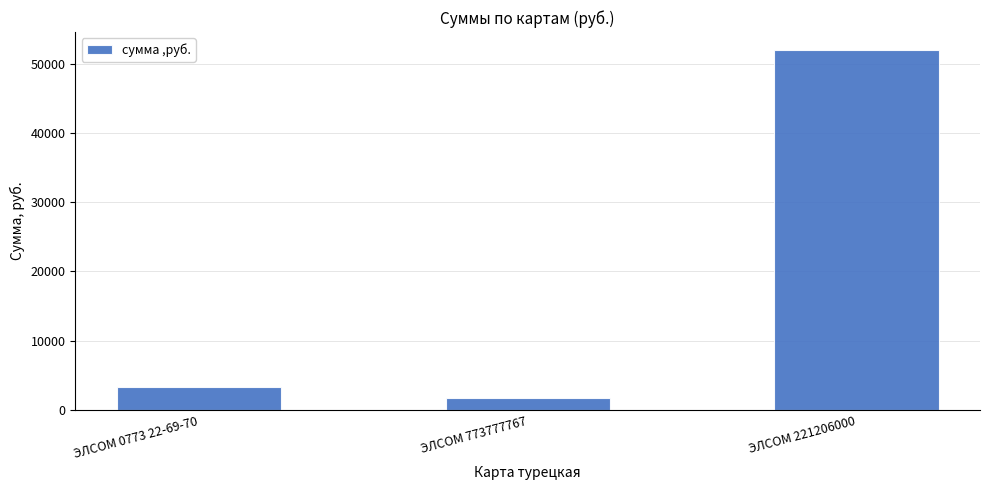

Reading left to right, what are all the values shown in this chart?

ЭЛСОМ 0773 22-69-70=3326.6	ЭЛСОМ 773777767=1673.1	ЭЛСОМ 221206000=51964.6